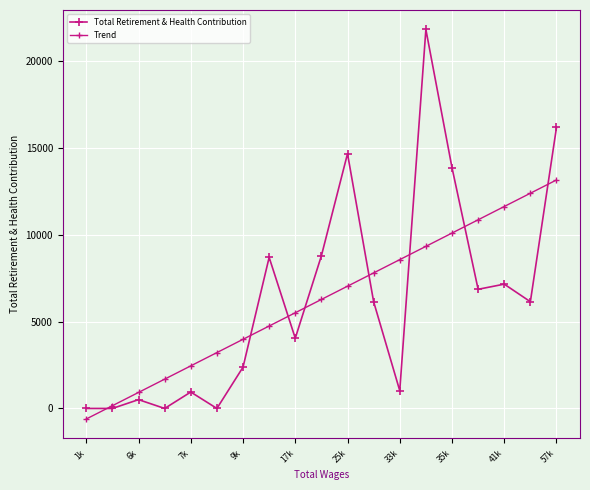

Does the chart have visible grid lines?

Yes